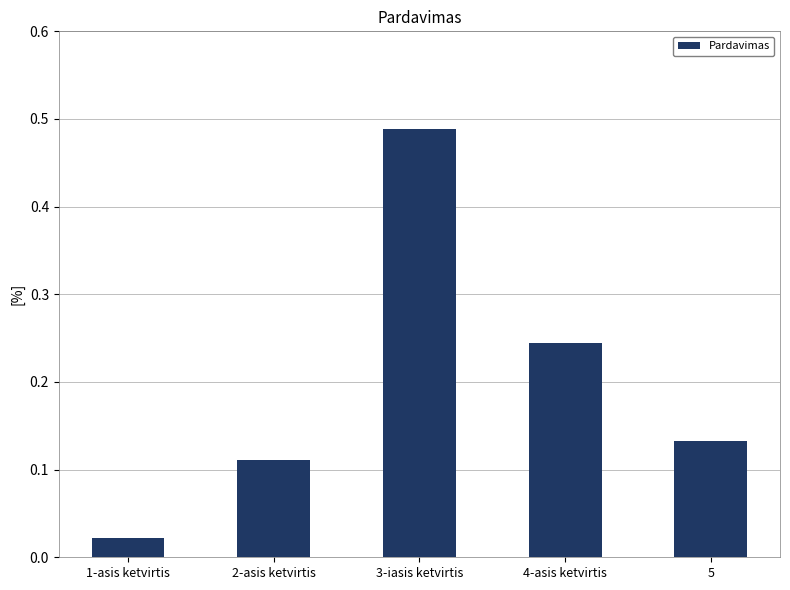

At which label is the value closest to 0?

1-asis ketvirtis